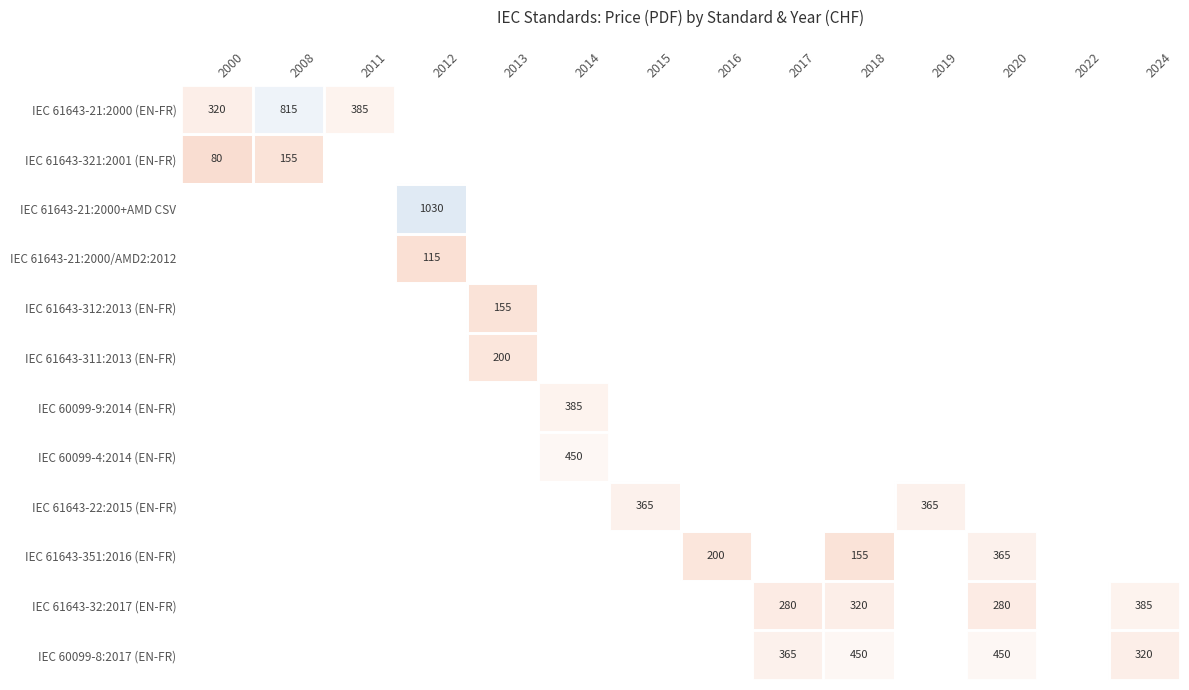

How many values in the IEC 61643-351:2016 (EN-FR) series exceed 200?

1